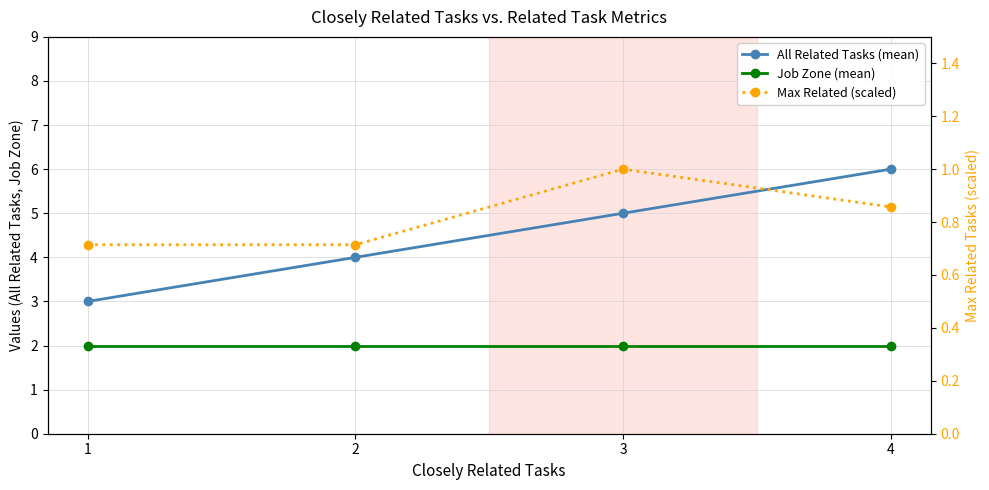

List the labels in order of Job Zone (mean) value, smallest first.

1, 2, 3, 4